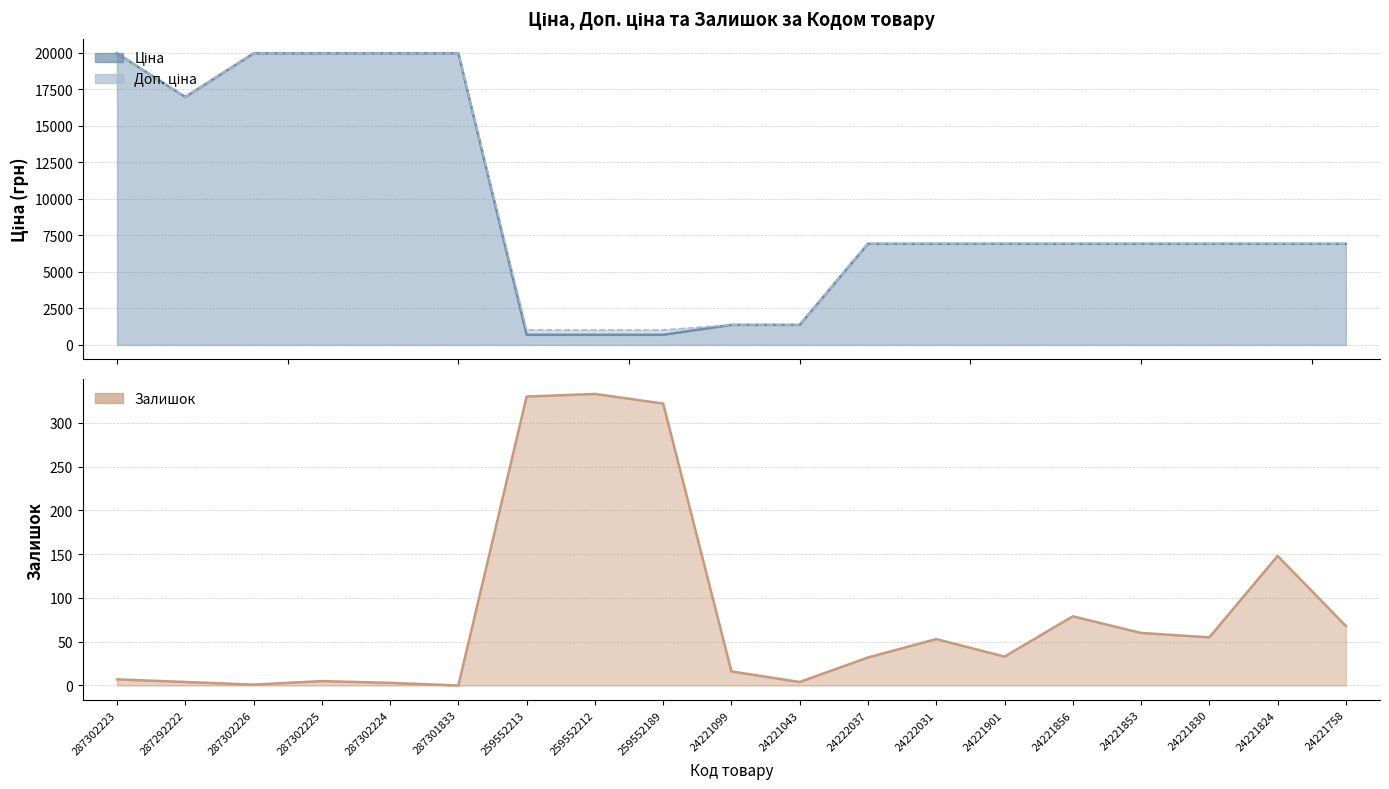

Which series changed the most between 287302225 and 24221824?

Ціна